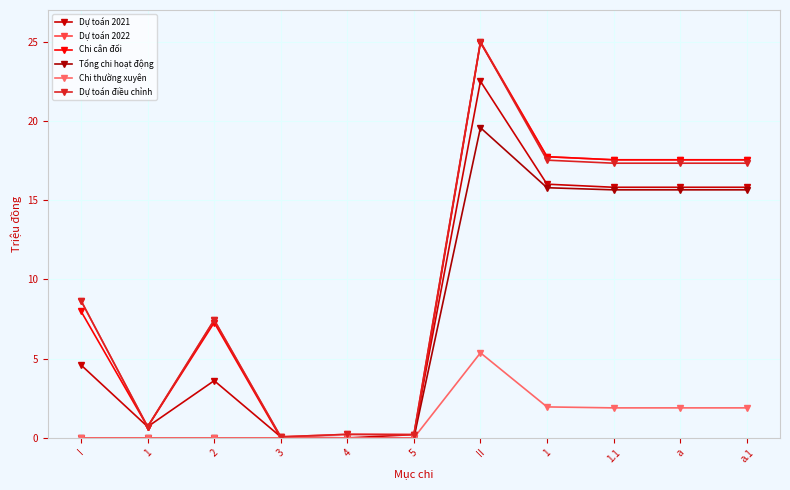

How many lines are shown in the chart?

6